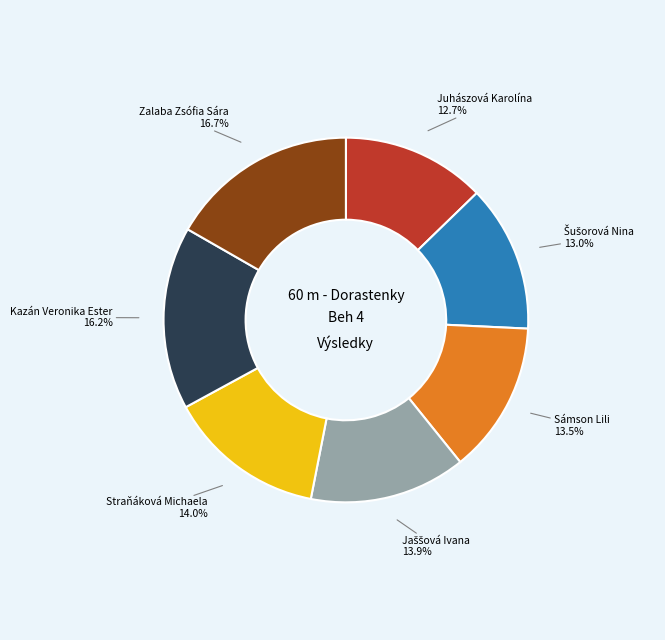

Combined, do Kazán Veronika Ester and Zalaba Zsófia Sára account for over 50%?

No